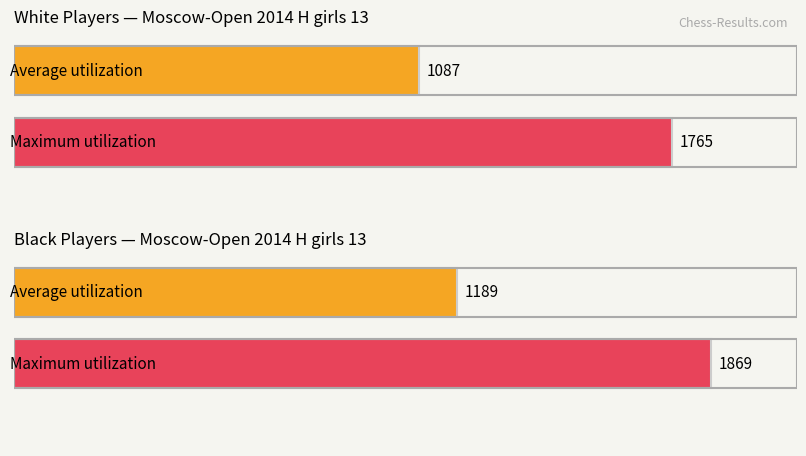

Which series has the largest total across all categories?

Maximum utilization